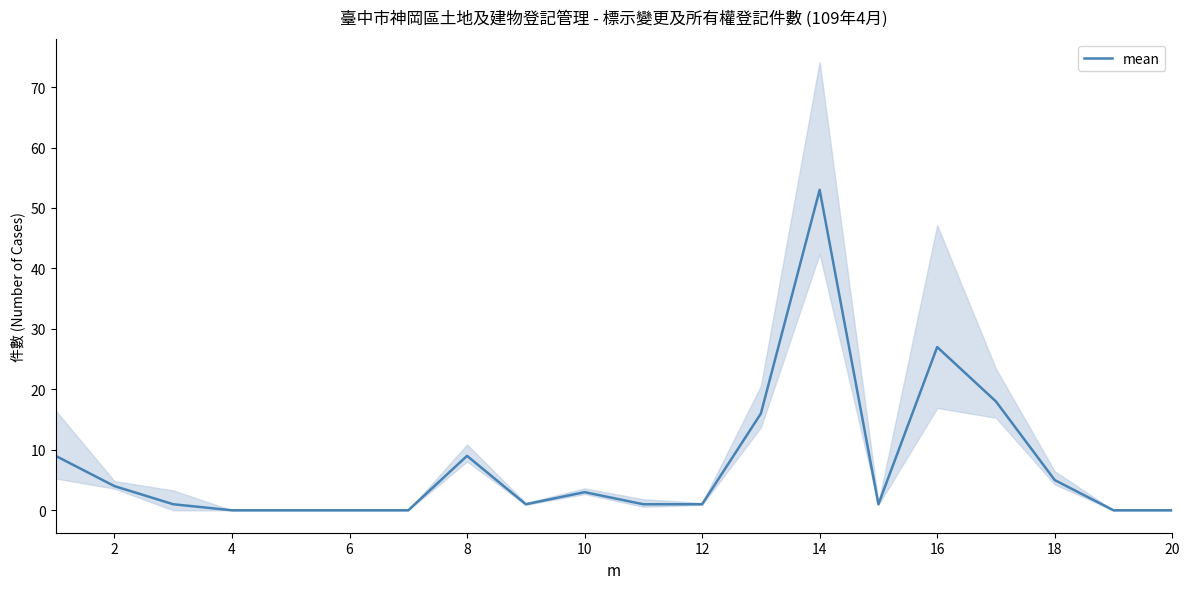

How many positive values are there?

14